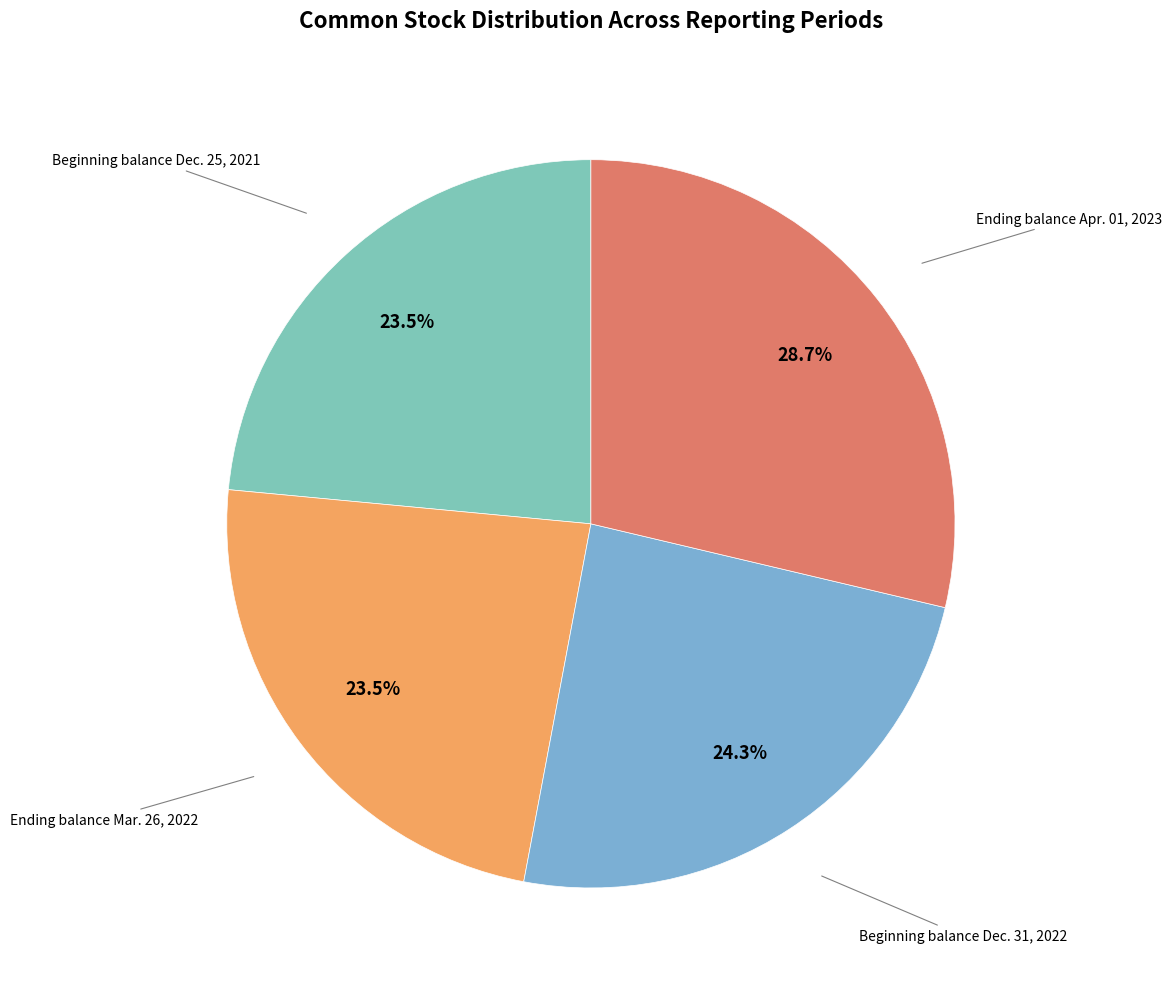

To the nearest percent, what is the difference between the largest and smallest slice percentages?

5%